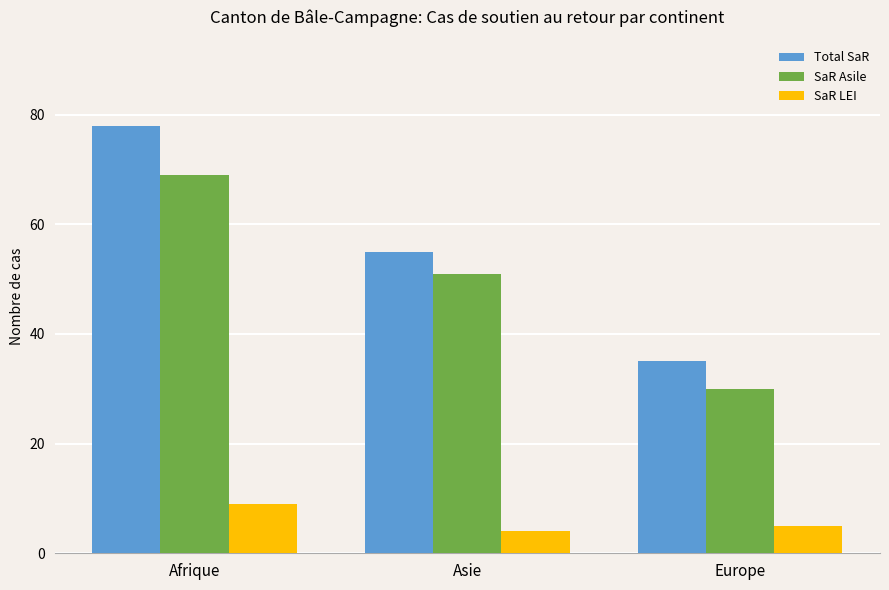

How many bars are there in total?

9